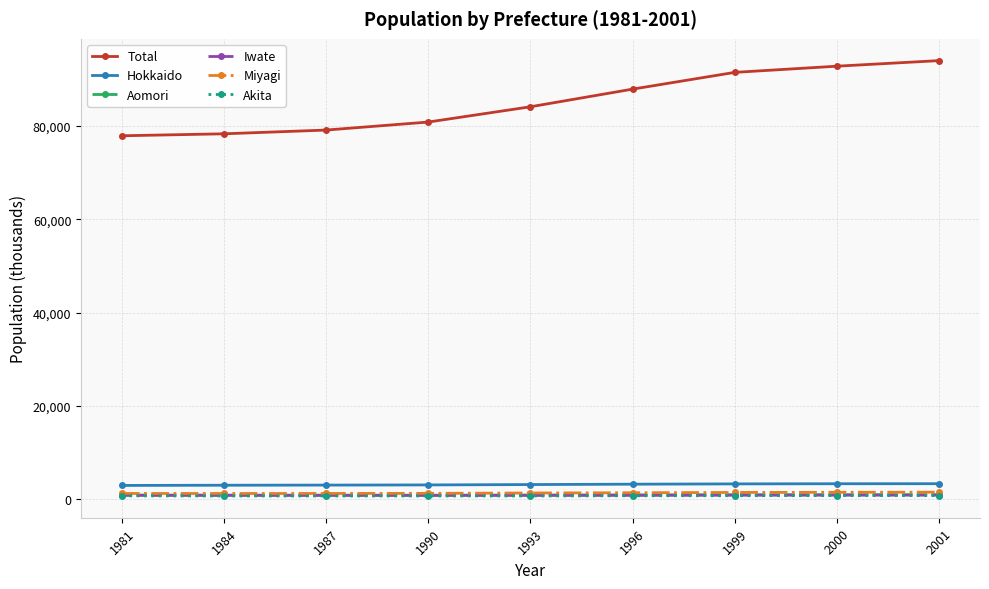

Count the number of data series in this chart.

6